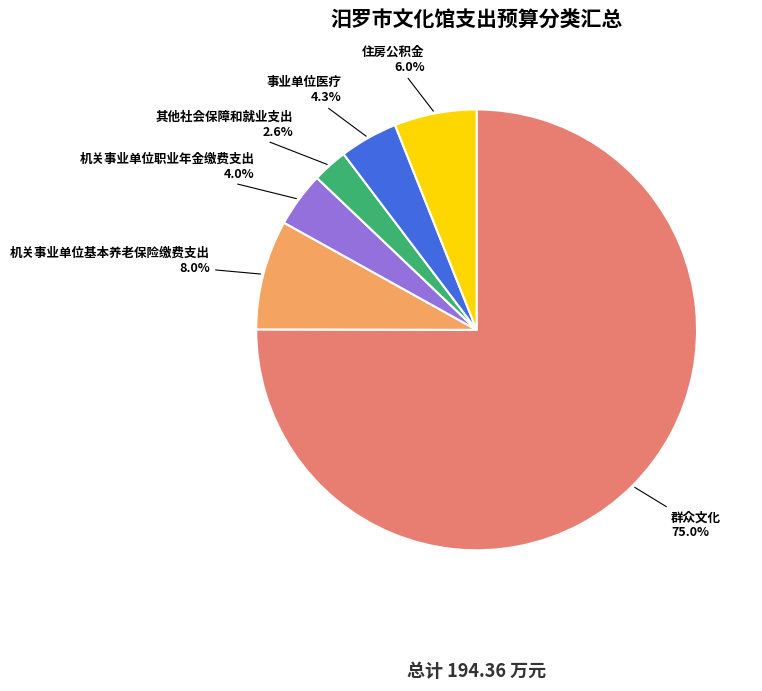

How many slices are in this pie chart?

6